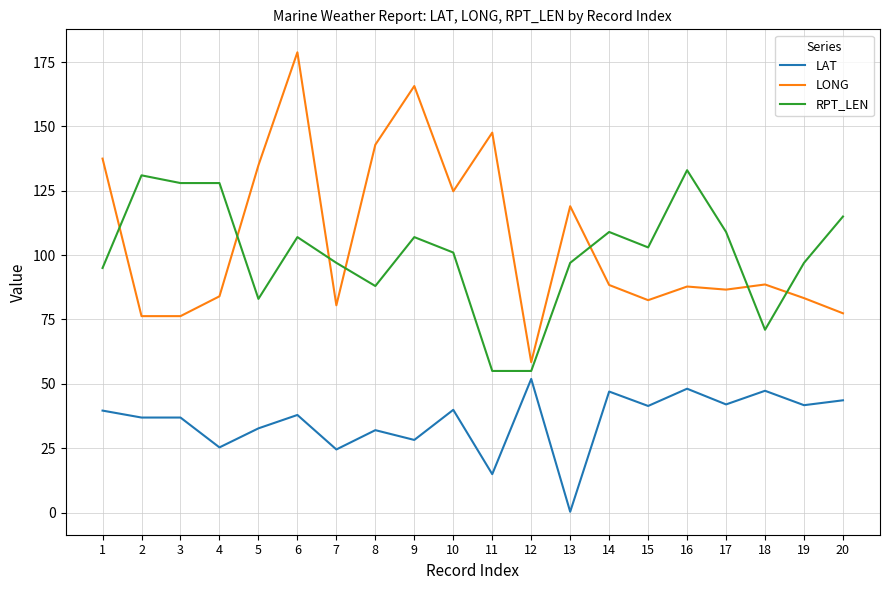

Is it true that LONG equals 130.6 at 4?

False